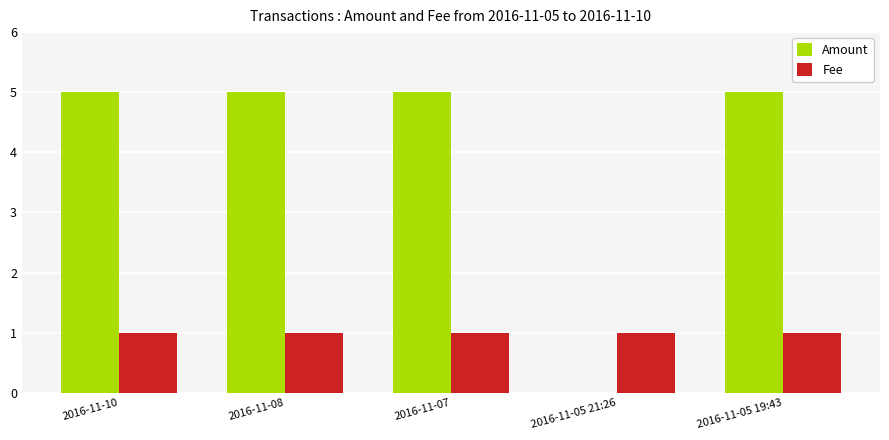

Is the value of Fee at 2016-11-10 greater than the value of Amount at 2016-11-08?

No